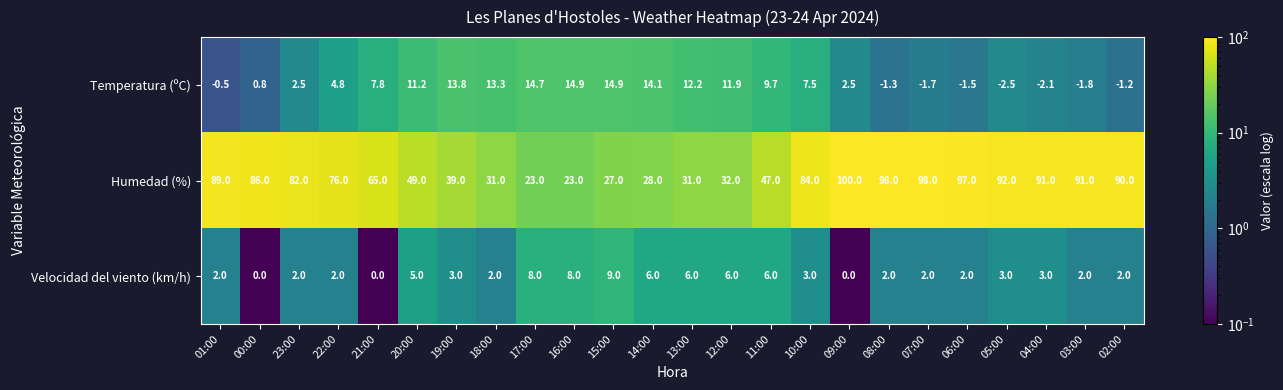

The Velocidad del viento (km/h) series shows 2.0 at 08:00. True or false?

True